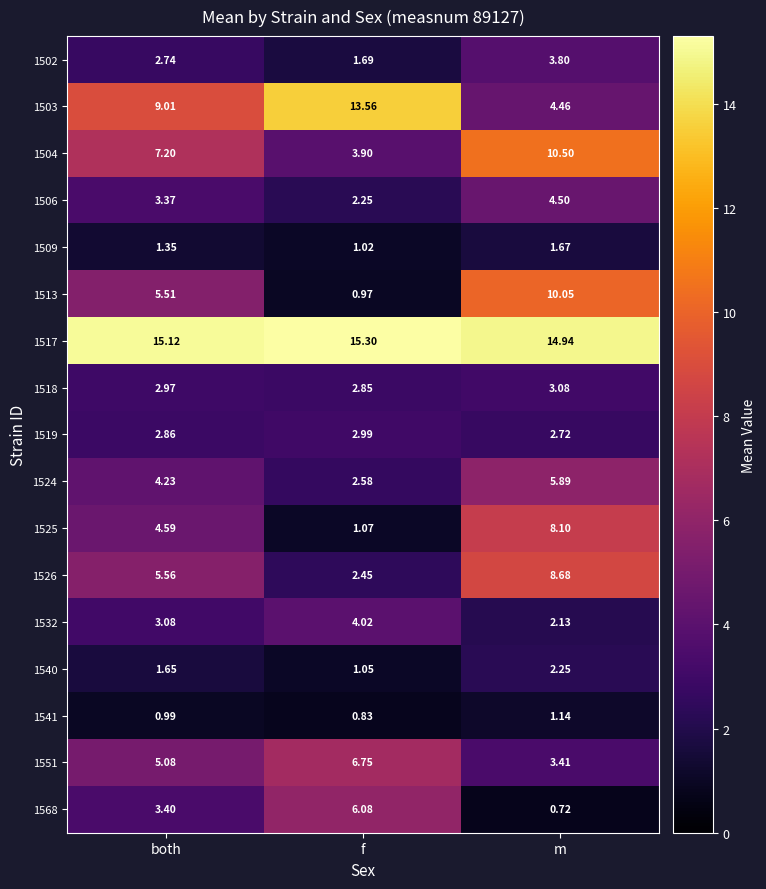

At which label does 1518 reach its peak?

m